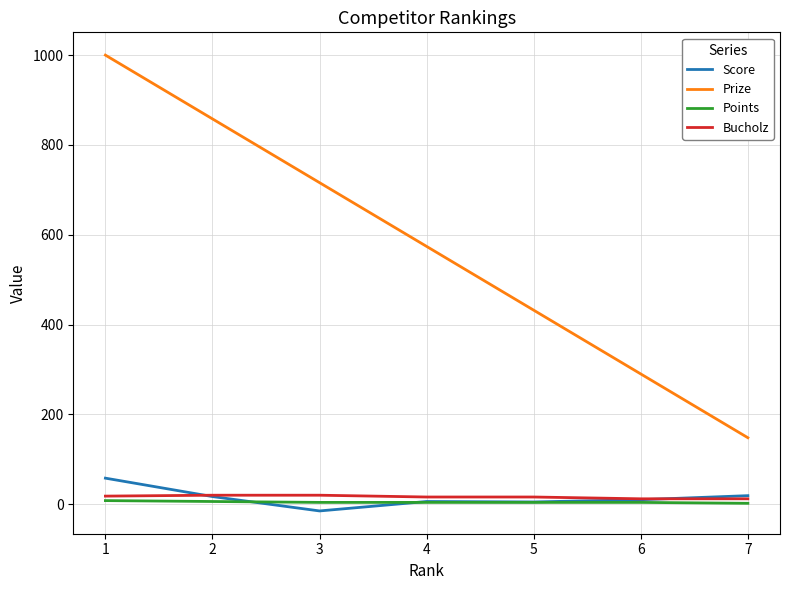

What is the maximum value for Points?

8